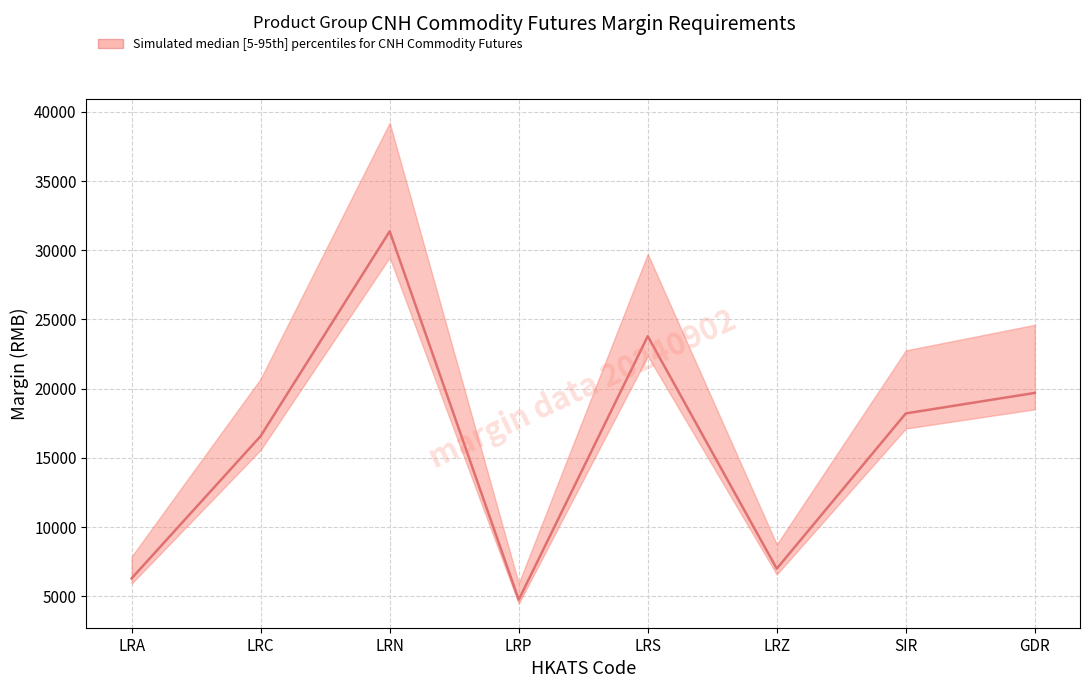

How many data points in Maintenance (Full Rate) are above 18204?

3